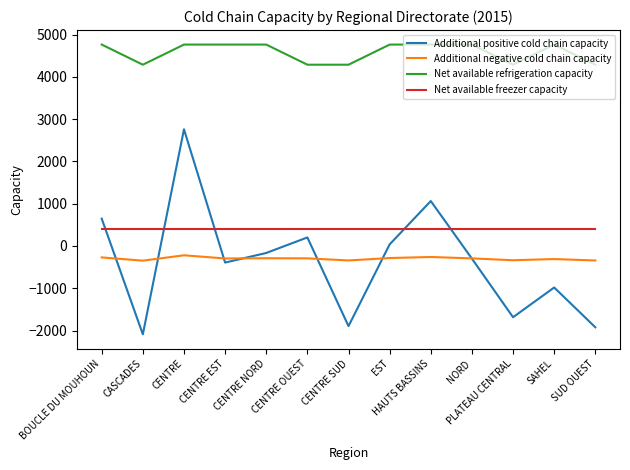

At how many categories does at least one series exceed 2593?

13